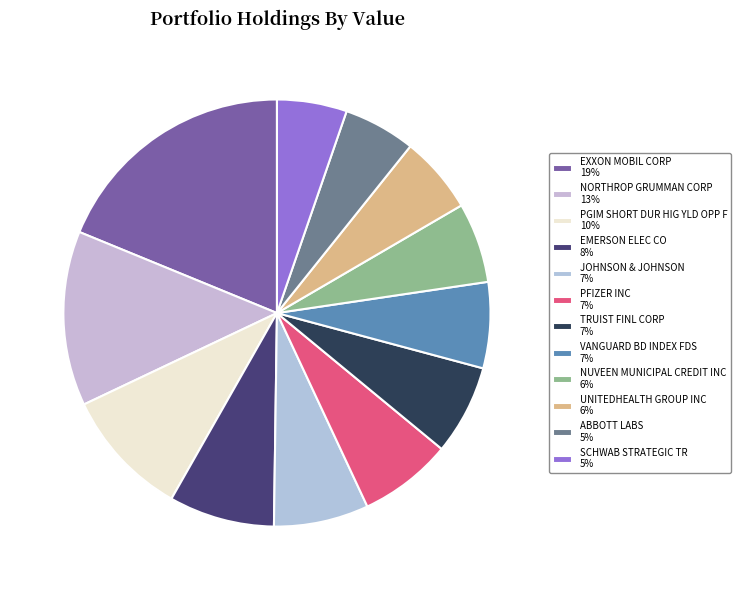

Does any single category account for the majority?

No